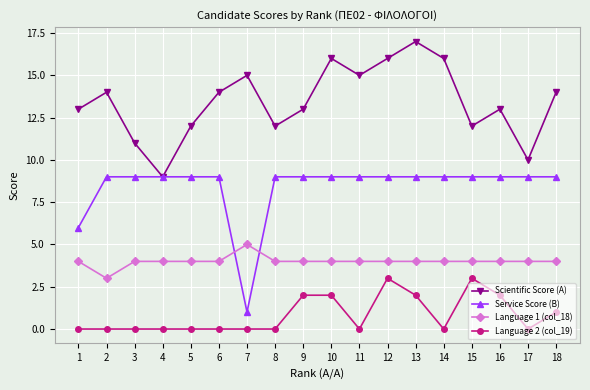

What is the sum of the Language 2 (col_19) values at 17 and 18?

1